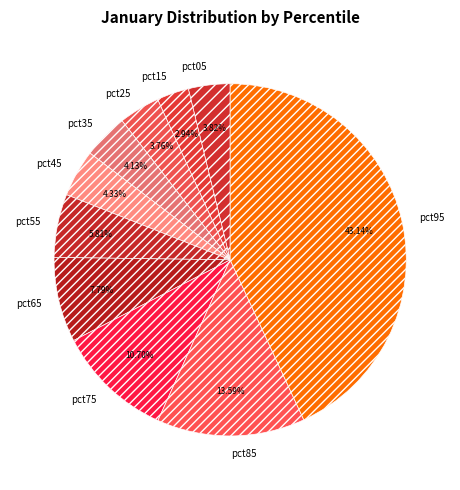

Which has a higher value, pct25 or pct55?

pct55